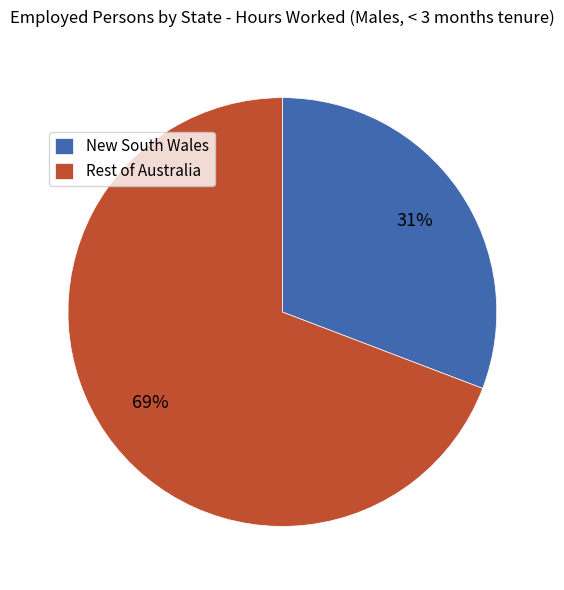

Is it true that Rest of Australia is 59% of the pie?

False